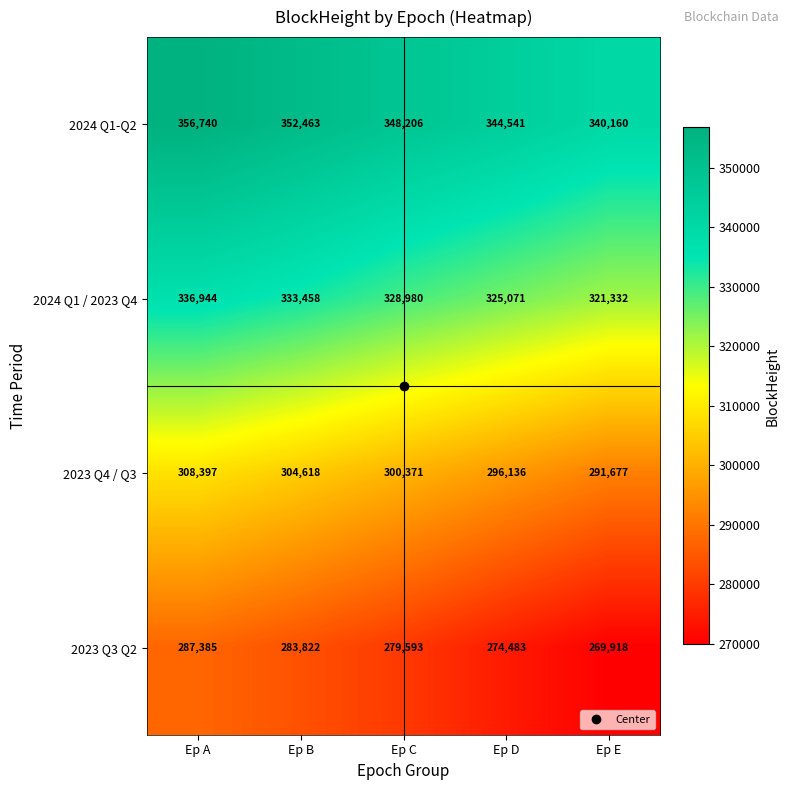

What is the total value across all series at Ep E?

1223087